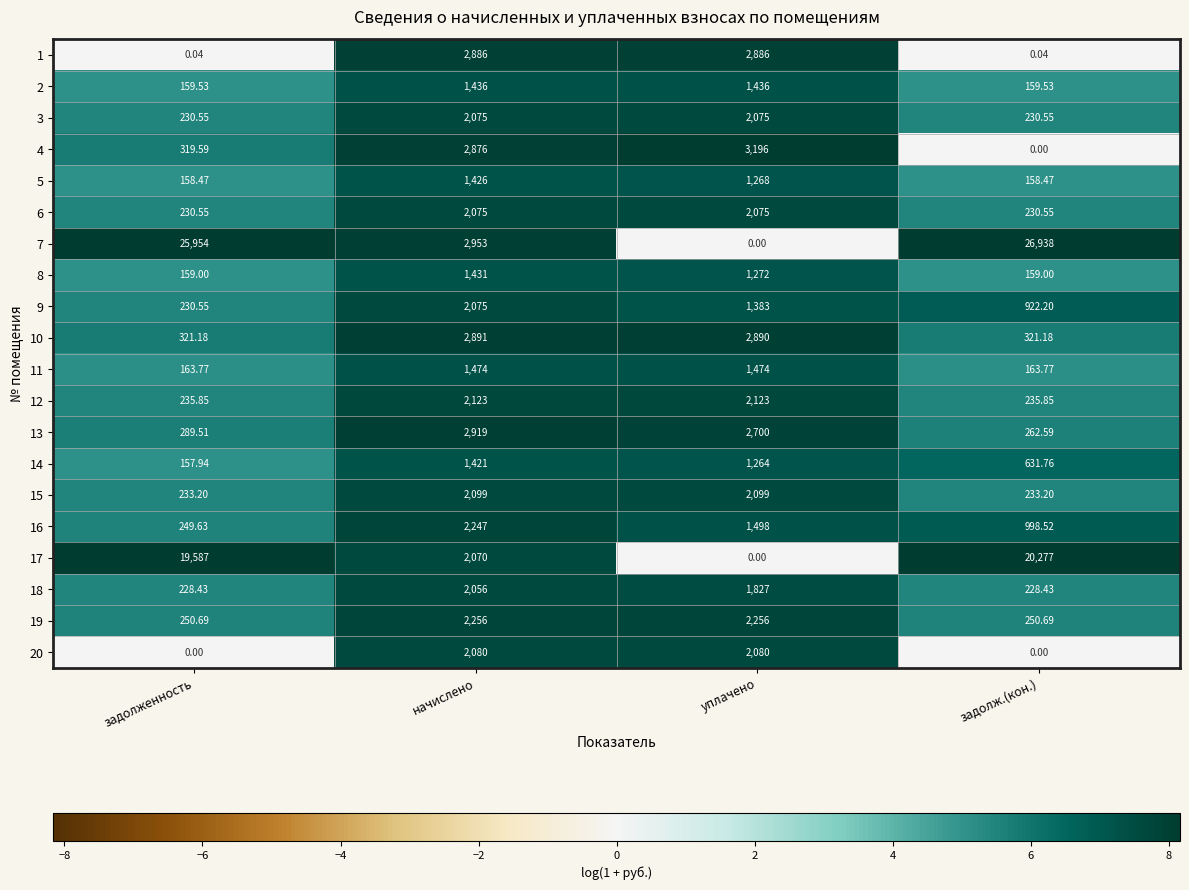

How many values in the 14 series are below 1264?

2